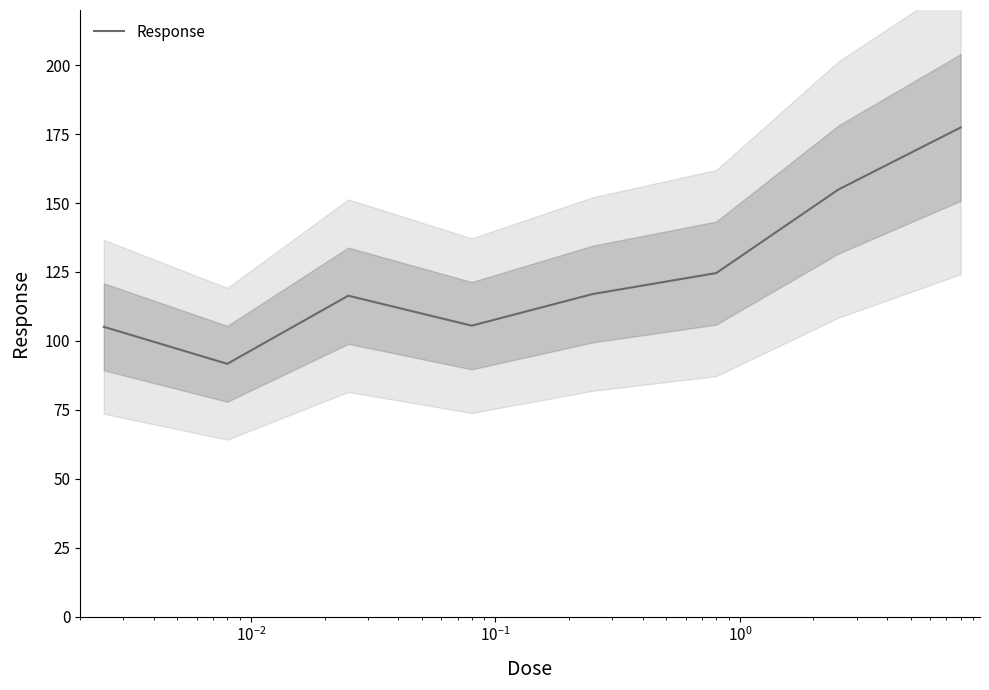

What is the greatest value displayed?

177.4